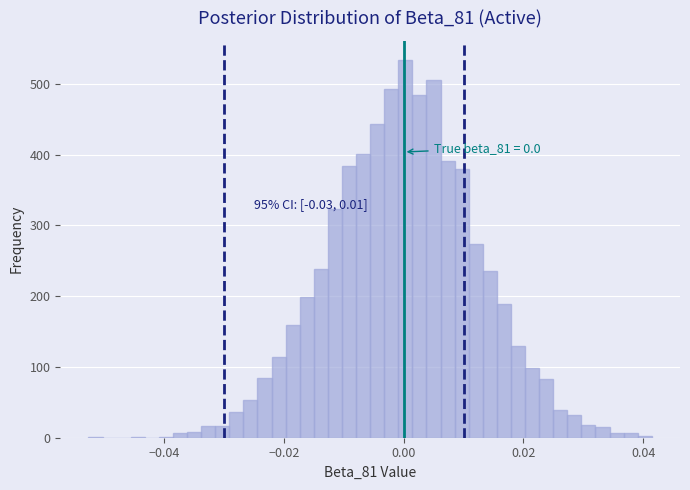

Read against the x-axis, roughly where is the centre of the tallest bar?

0.000